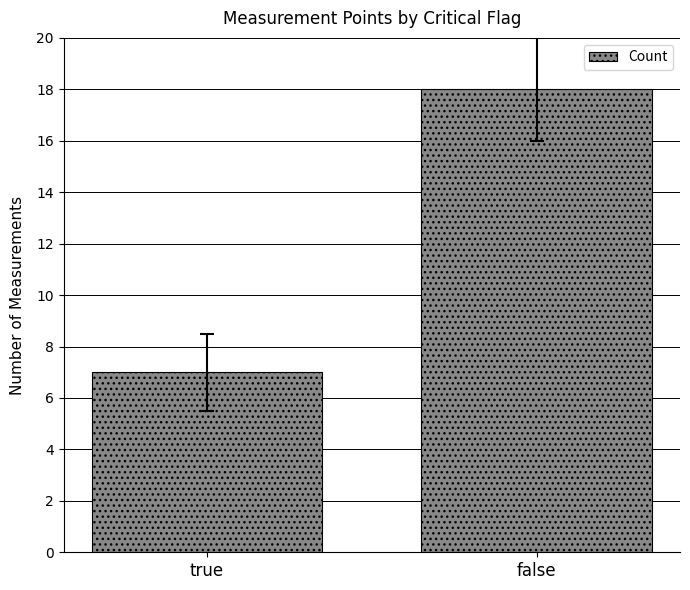

What position from the right is false?

1